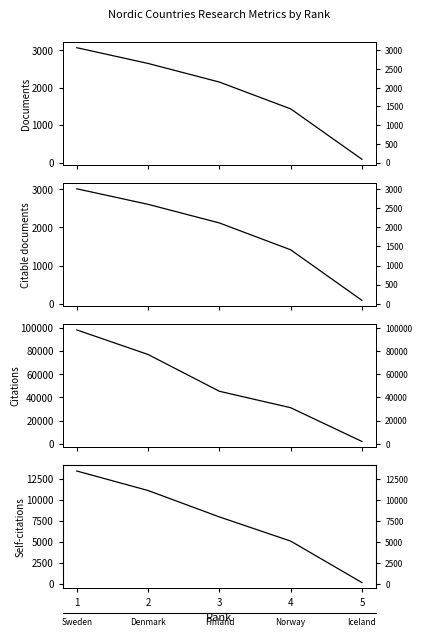

Which series has the largest range (max minus min)?

Citations